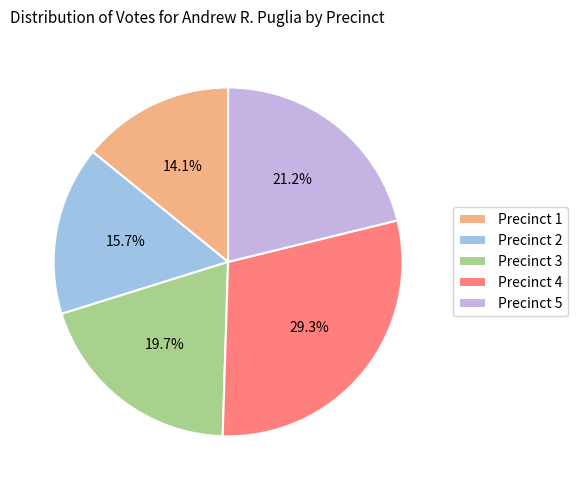

Is it true that Precinct 3 is 30% of the pie?

False